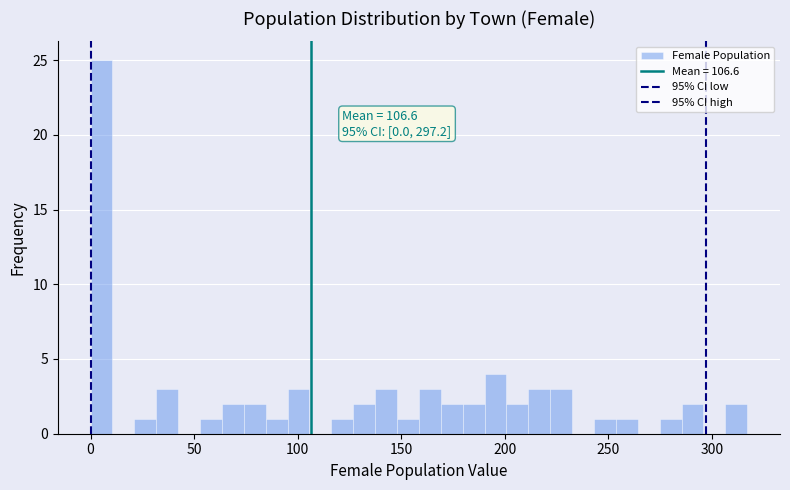

Read against the x-axis, roughly where is the centre of the tallest bar?

5